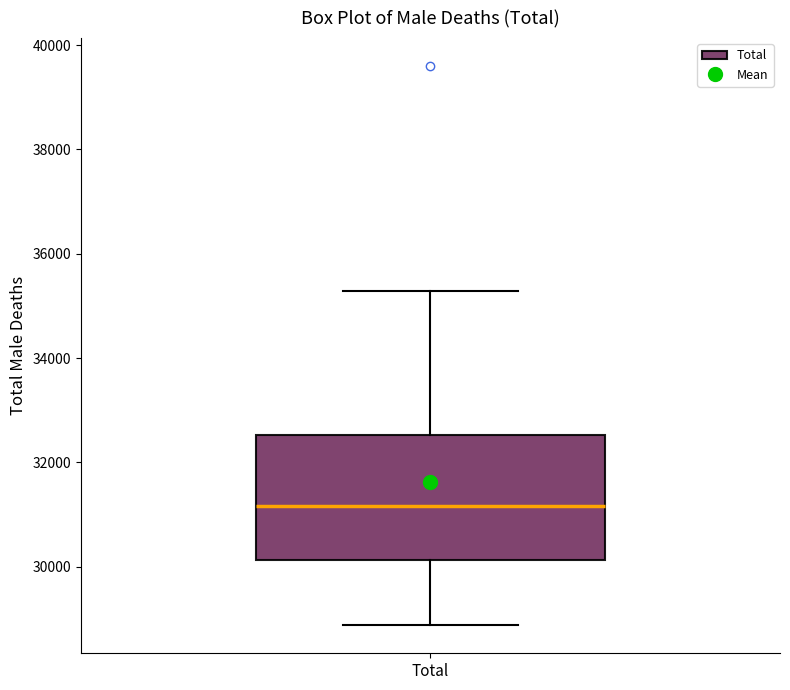

Transcribe this box plot: give where the median line is, the range the box spans, and where the two whiskers end, as read against the y-axis. The values are not printed on the chart, so give them approximately, as read against the axis.

median 31200, box 30200 to 32600, whiskers 28800 to 35200